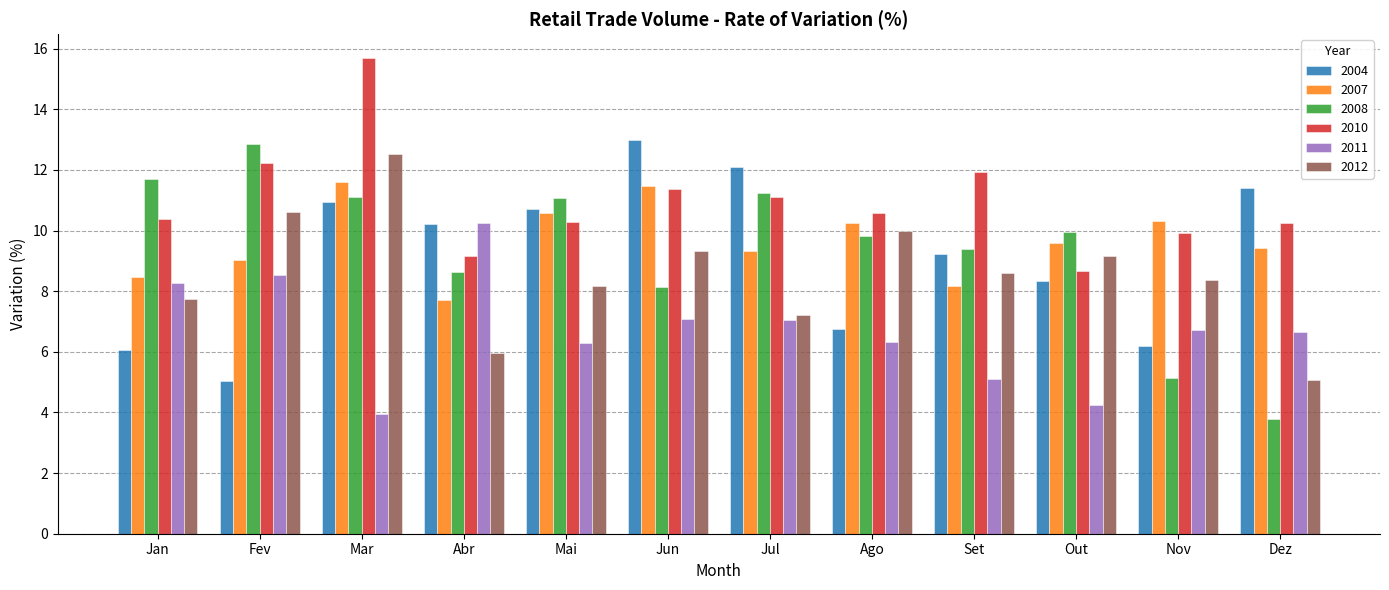

Count the number of data series in this chart.

6